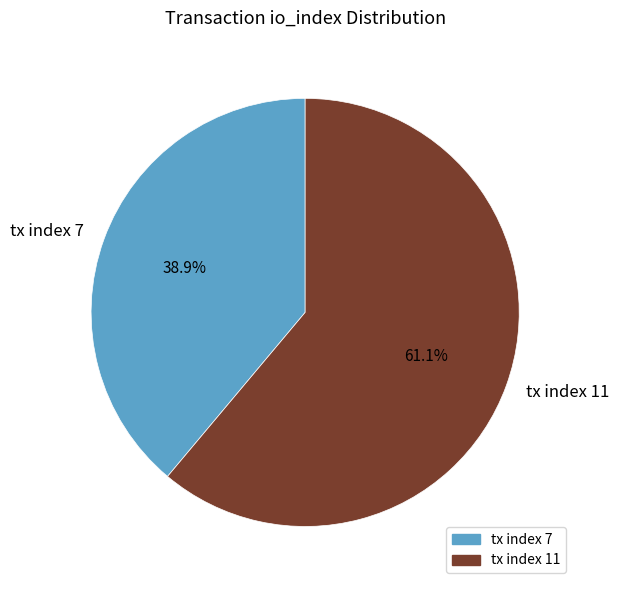

Does tx index 11 account for over 50% of the chart?

Yes